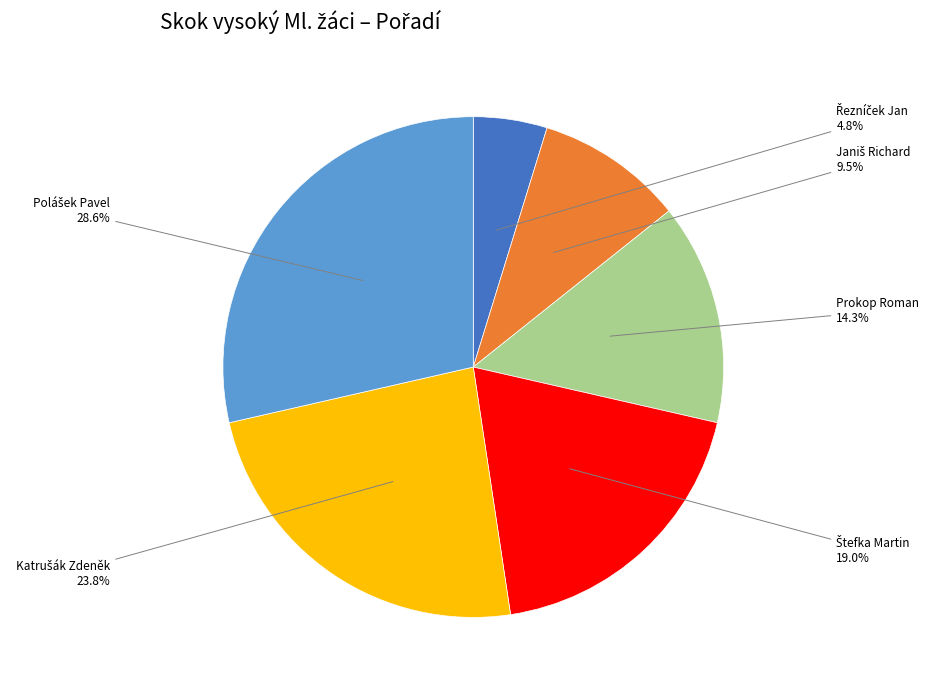

Is there any slice that represents more than half of the pie?

No